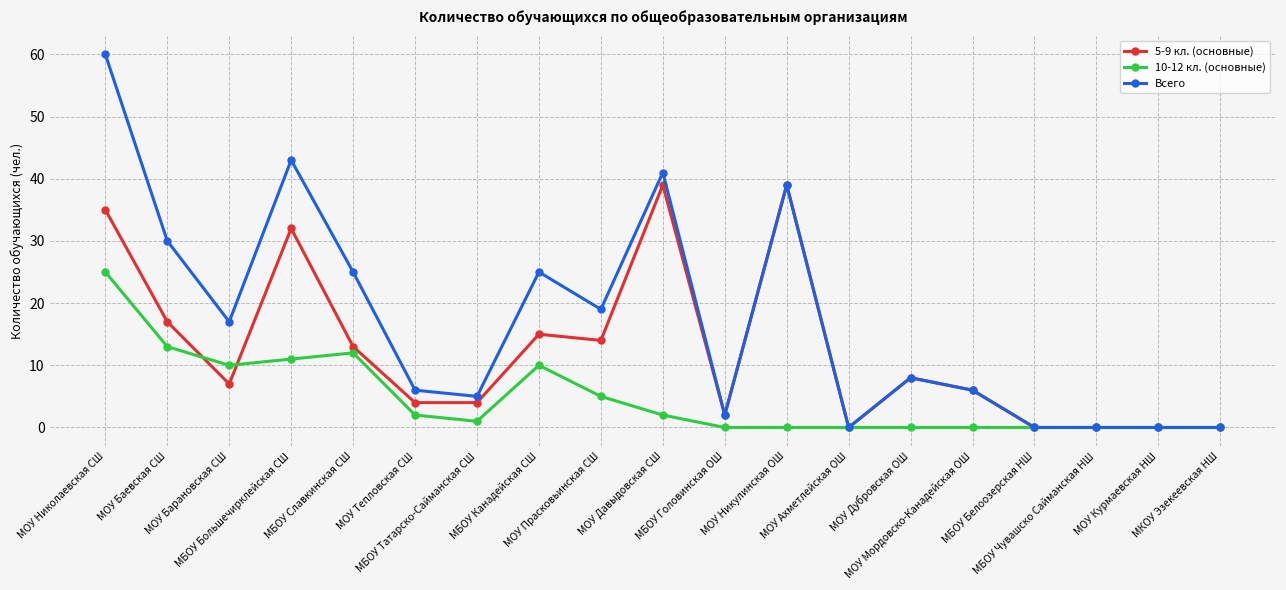

Does the chart display data point markers on the line(s)?

Yes